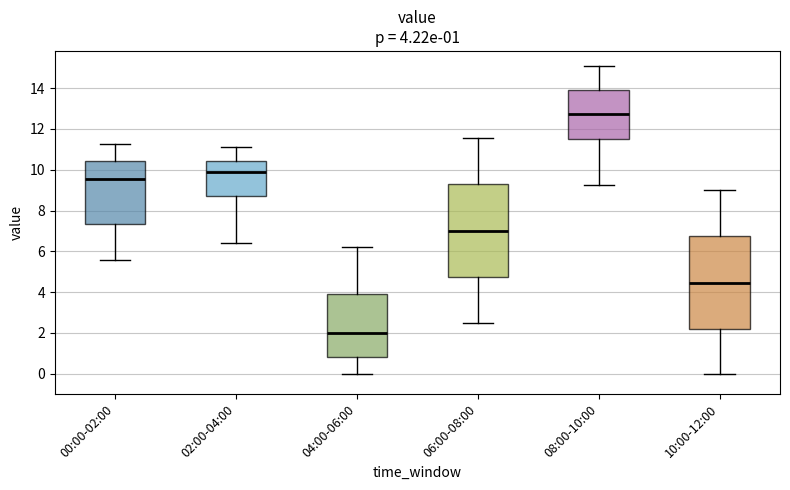

Which box's median line is the lowest?

04:00-06:00